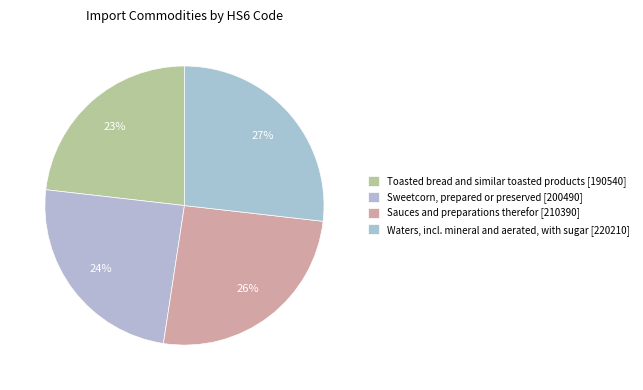

How many slices are in this pie chart?

4